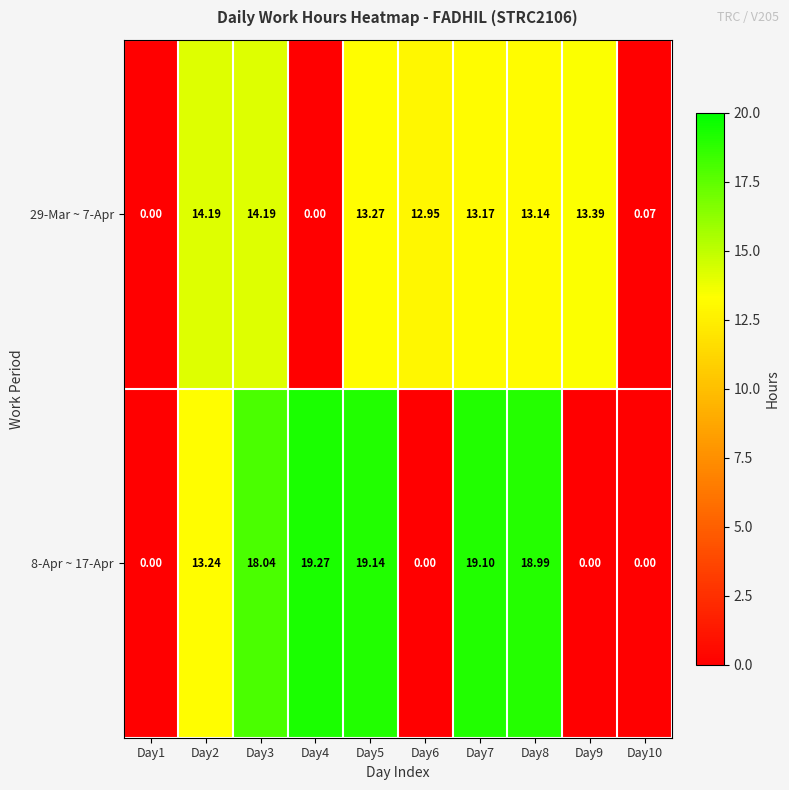

Is the value of 8-Apr ~ 17-Apr at Day9 greater than the value of 29-Mar ~ 7-Apr at Day7?

No